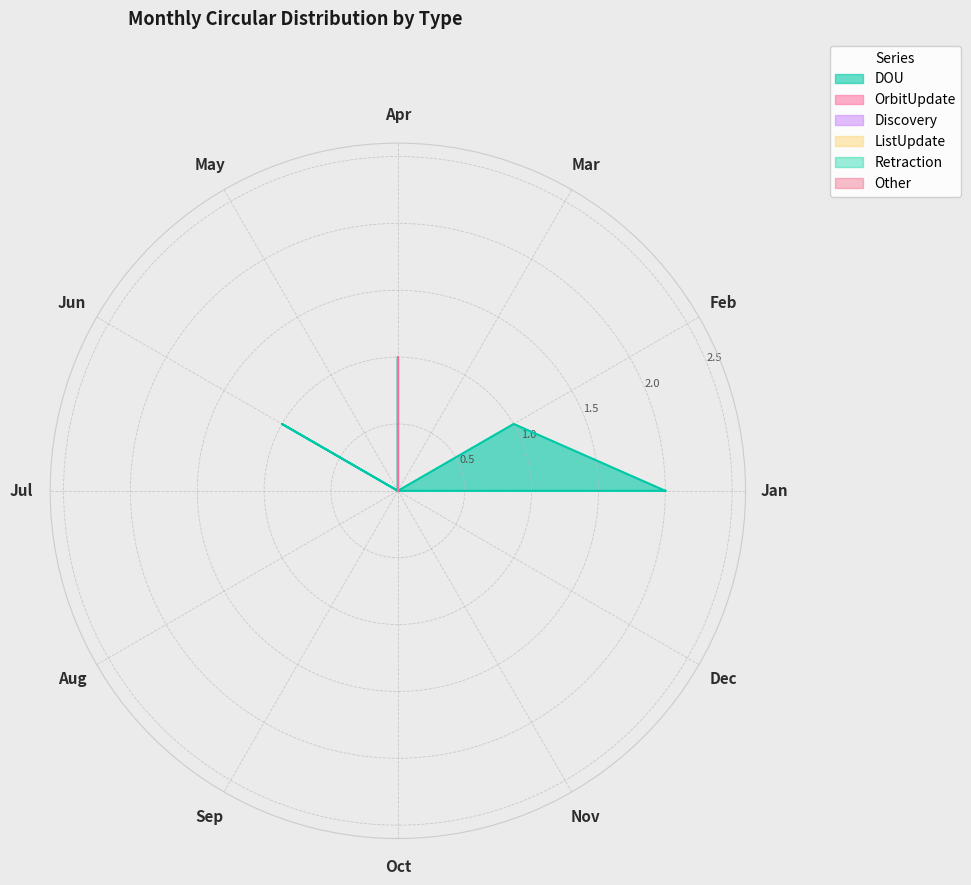

At which label does DOU reach its minimum?

Mar